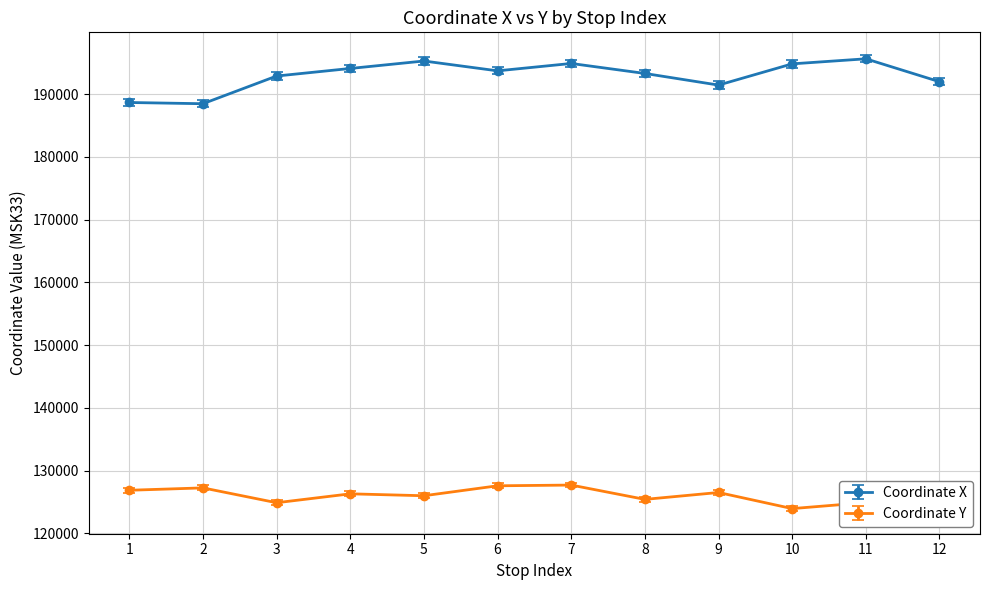

What is the total value across all series at 10?

318743.0